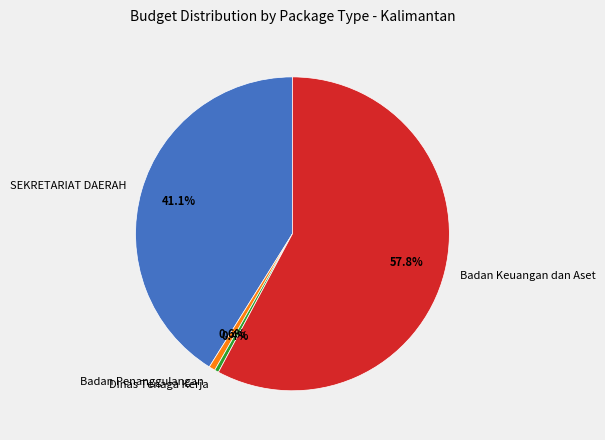

Which has a higher value, SEKRETARIAT DAERAH or Badan Penanggulangan?

SEKRETARIAT DAERAH